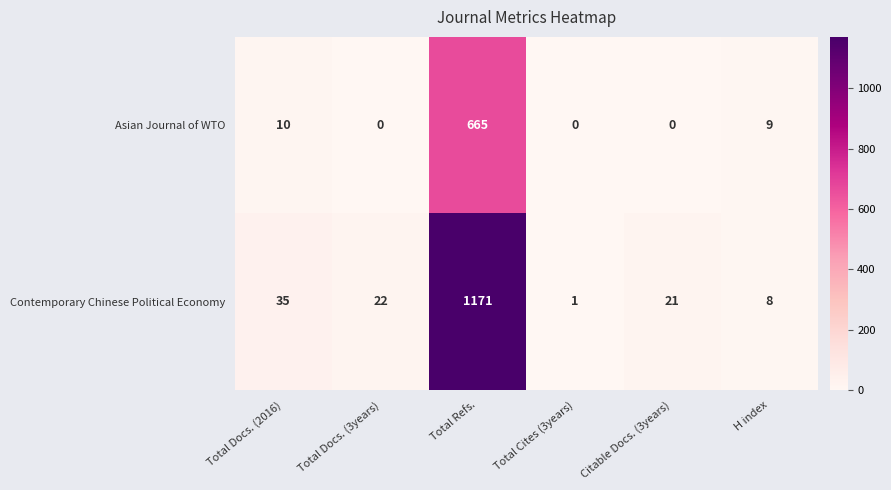

Which series changed the most between Total Cites (3years) and Citable Docs. (3years)?

Contemporary Chinese Political Economy